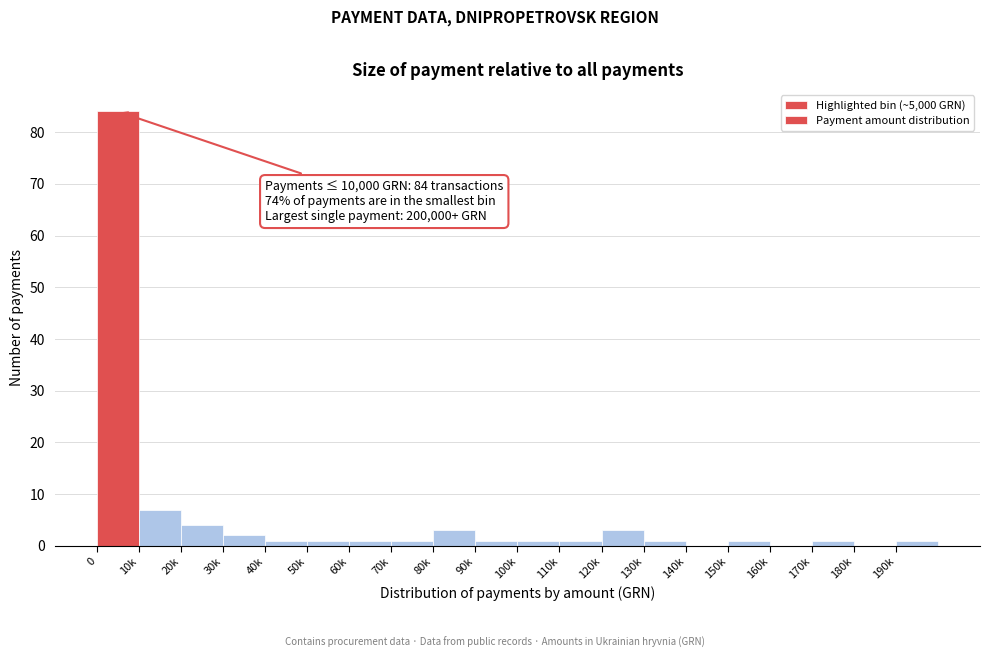

Reading left to right, transcribe all the data shown in this chart.

0=84	10k=7	20k=4	30k=2	40k=1	50k=1	60k=1	70k=1	80k=3	90k=1	100k=1	110k=1	120k=3	130k=1	140k=0	150k=1	160k=0	170k=1	180k=0	190k=1